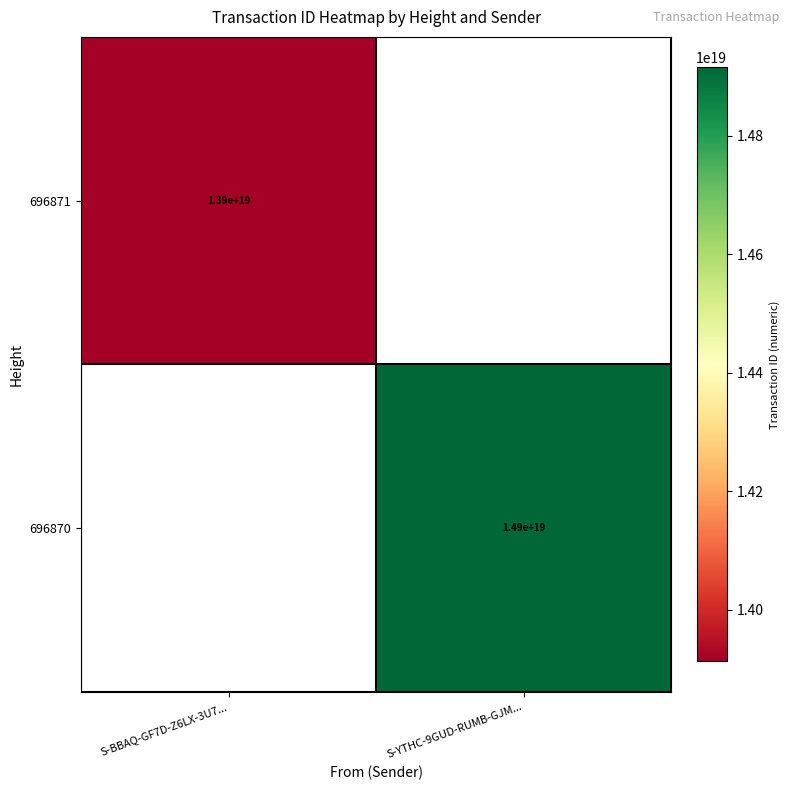

The 696871 series shows 18082757665938589696 at S-BBAQ-GF7D-Z6LX-3U7.... True or false?

False